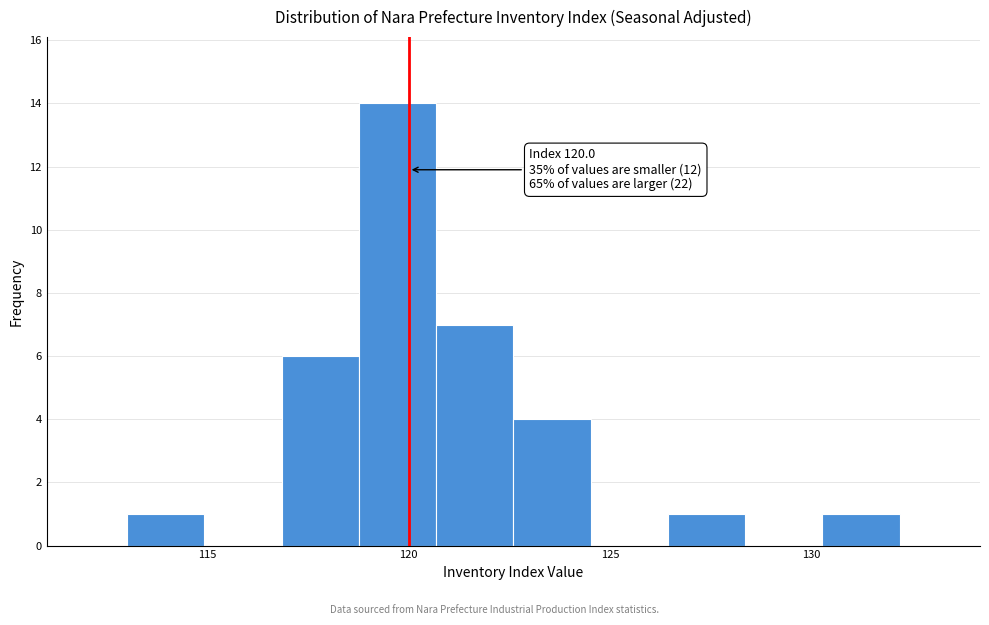

Around what value on the x-axis is the tallest bar? Give the approximate position of its centre, as read against the axis.

119.5